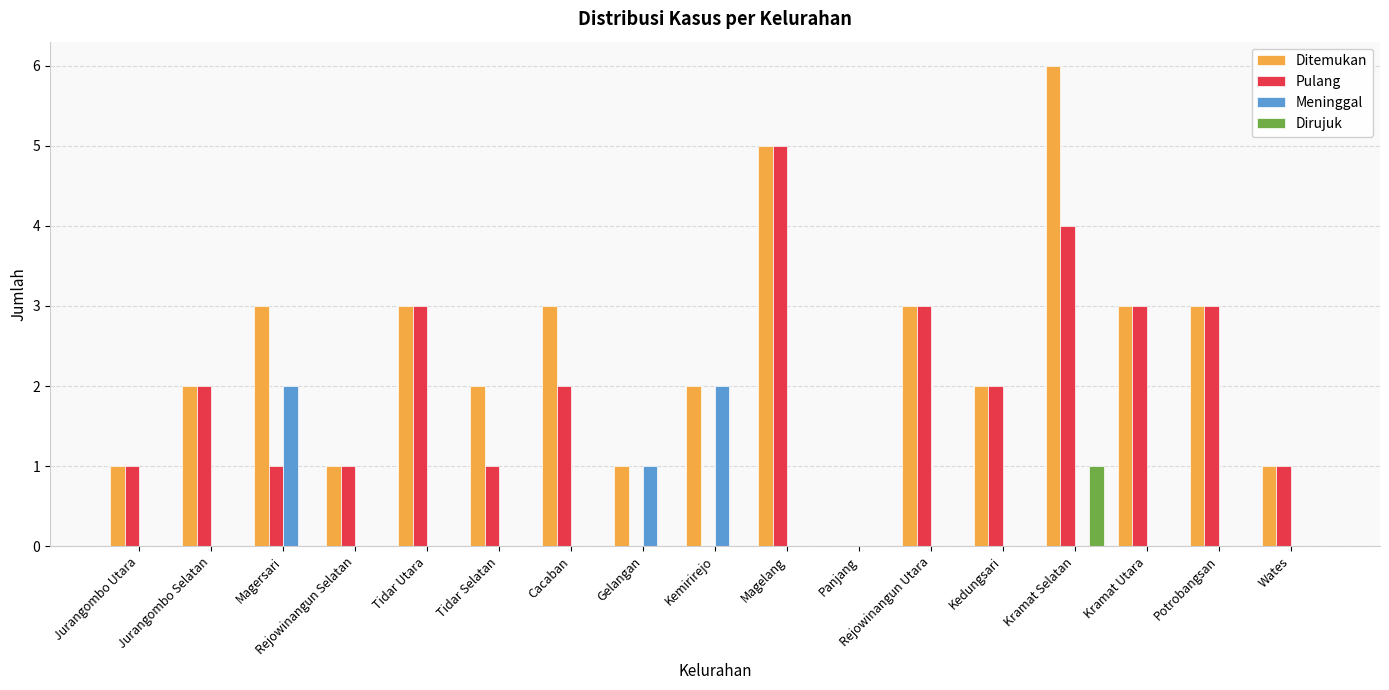

Reading left to right, what are all the values shown in this chart?

Ditemukan: 1	2	3	1	3	2	3	1	2	5	0	3	2	6	3	3	1
Pulang: 1	2	1	1	3	1	2	0	0	5	0	3	2	4	3	3	1
Meninggal: 0	0	2	0	0	0	0	1	2	0	0	0	0	0	0	0	0
Dirujuk: 0	0	0	0	0	0	0	0	0	0	0	0	0	1	0	0	0